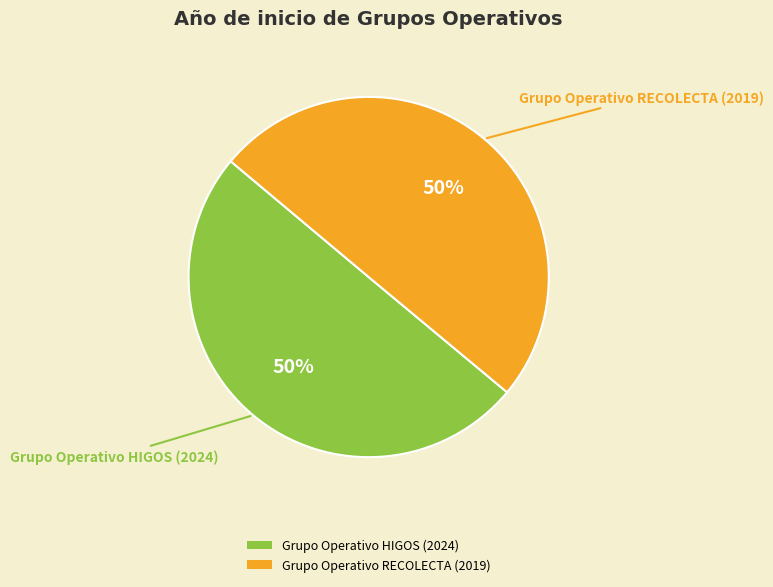

What percentage is the Grupo Operativo RECOLECTA (2019) slice, to the nearest percent?

50%